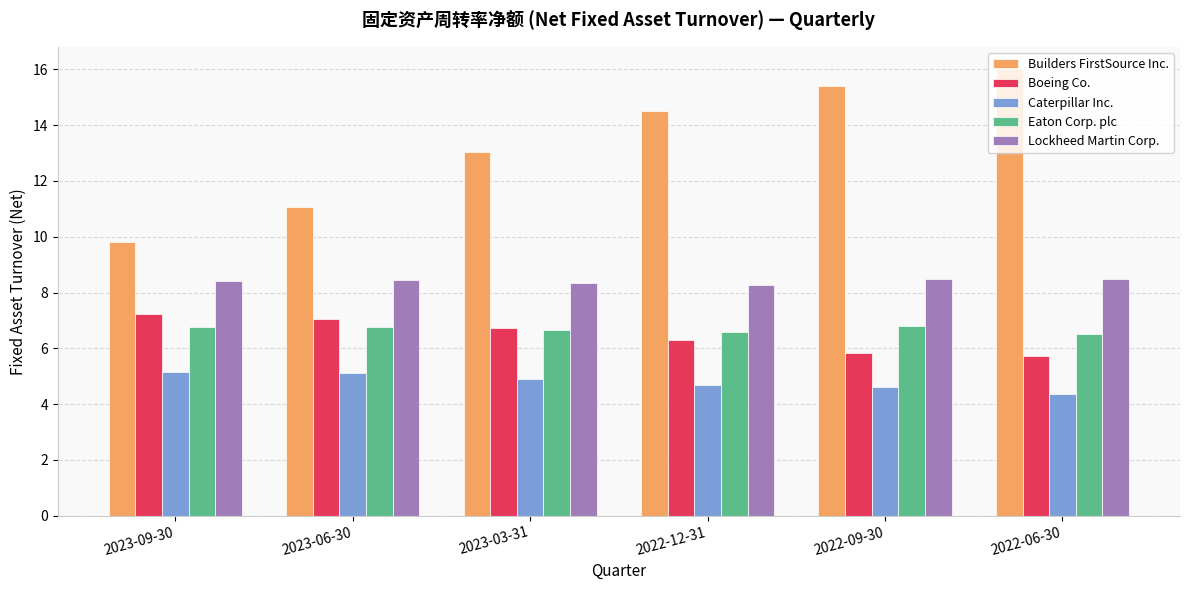

What is the value of the Builders FirstSource Inc. bar at the 5th from the left?

15.4